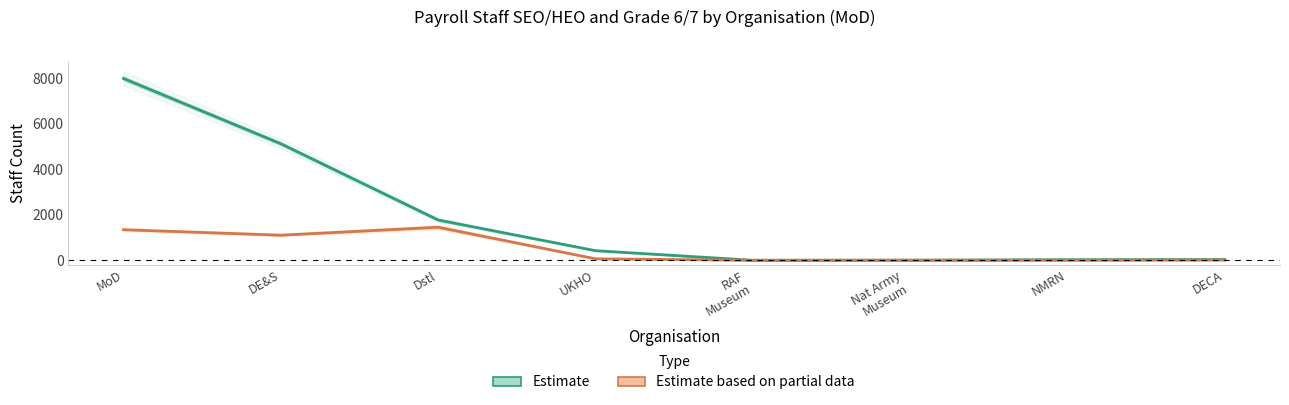

What is the spread (max minus min) of values at DECA?

20.0